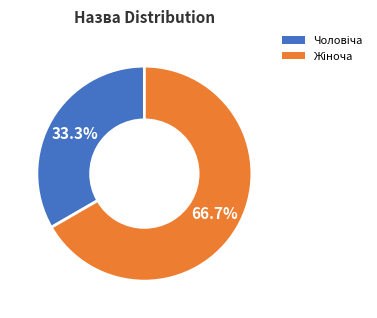

Is there a majority slice in this chart?

Yes